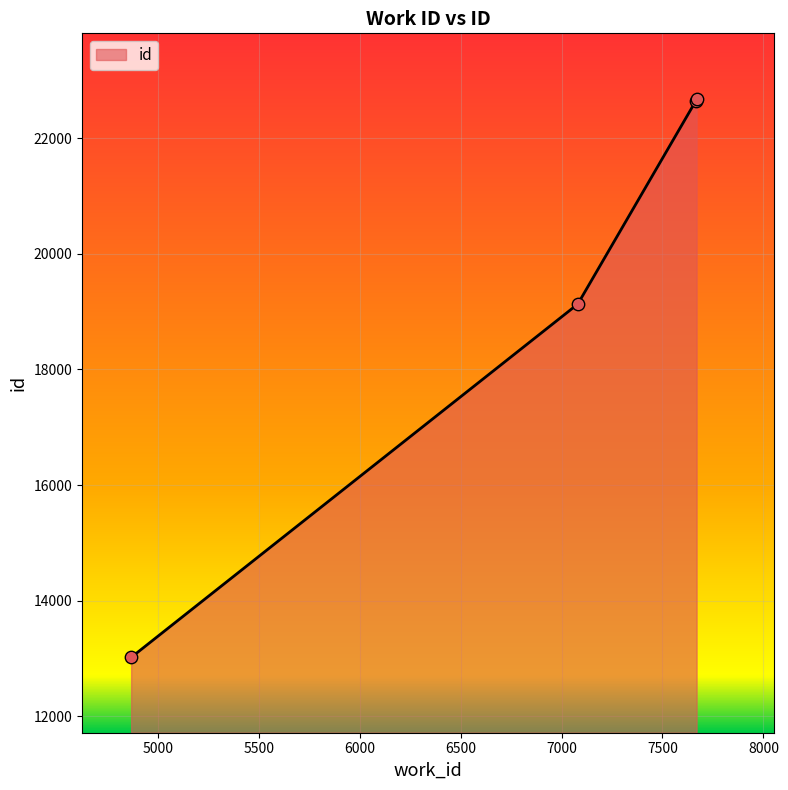

What is the difference between the maximum and minimum values?

9656